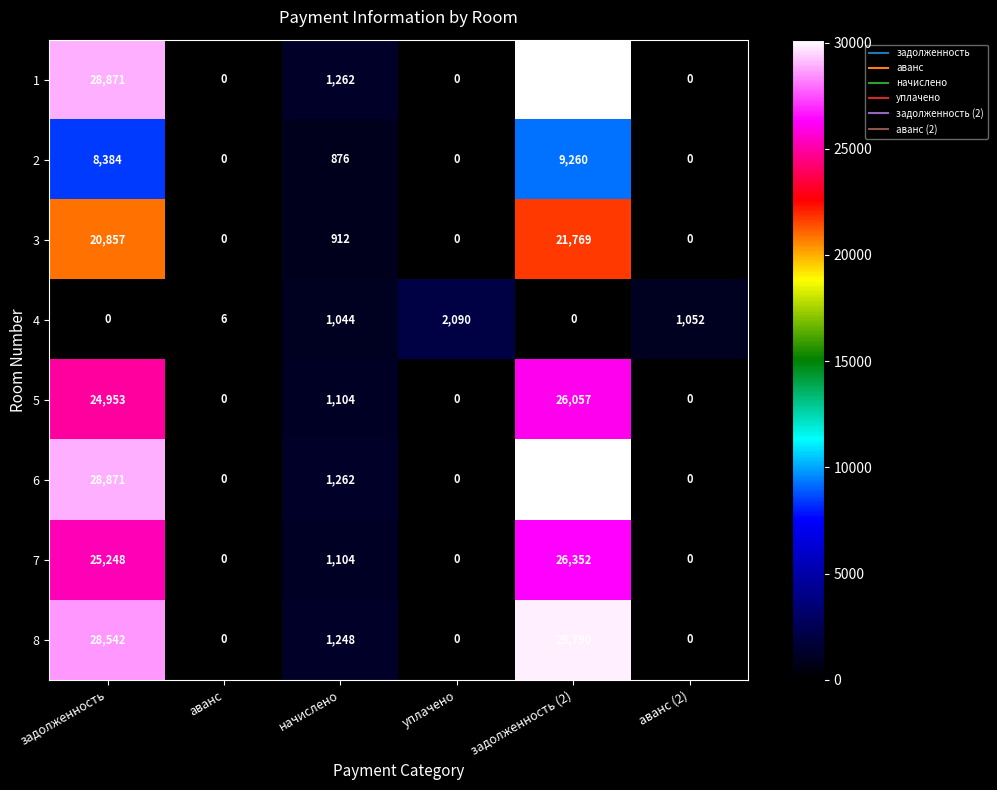

Count the number of data series in this chart.

8